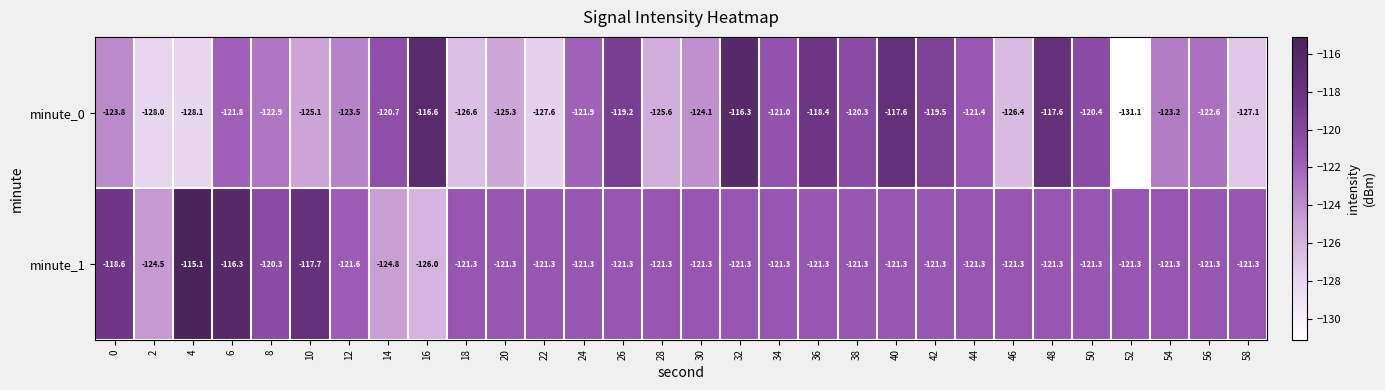

What is the average value of the minute_0 series?

-122.8